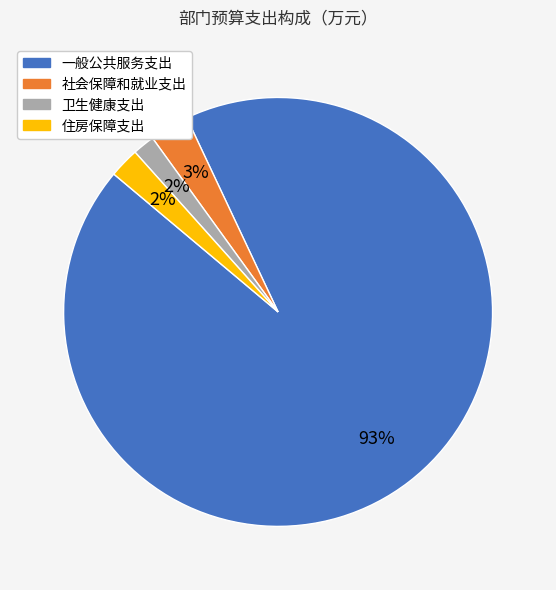

Which slice is the largest?

一般公共服务支出